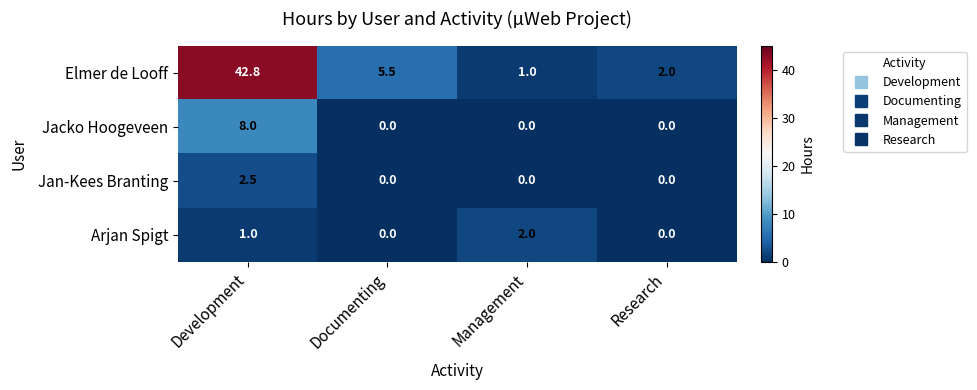

How many values in Jan-Kees Branting are above zero?

1